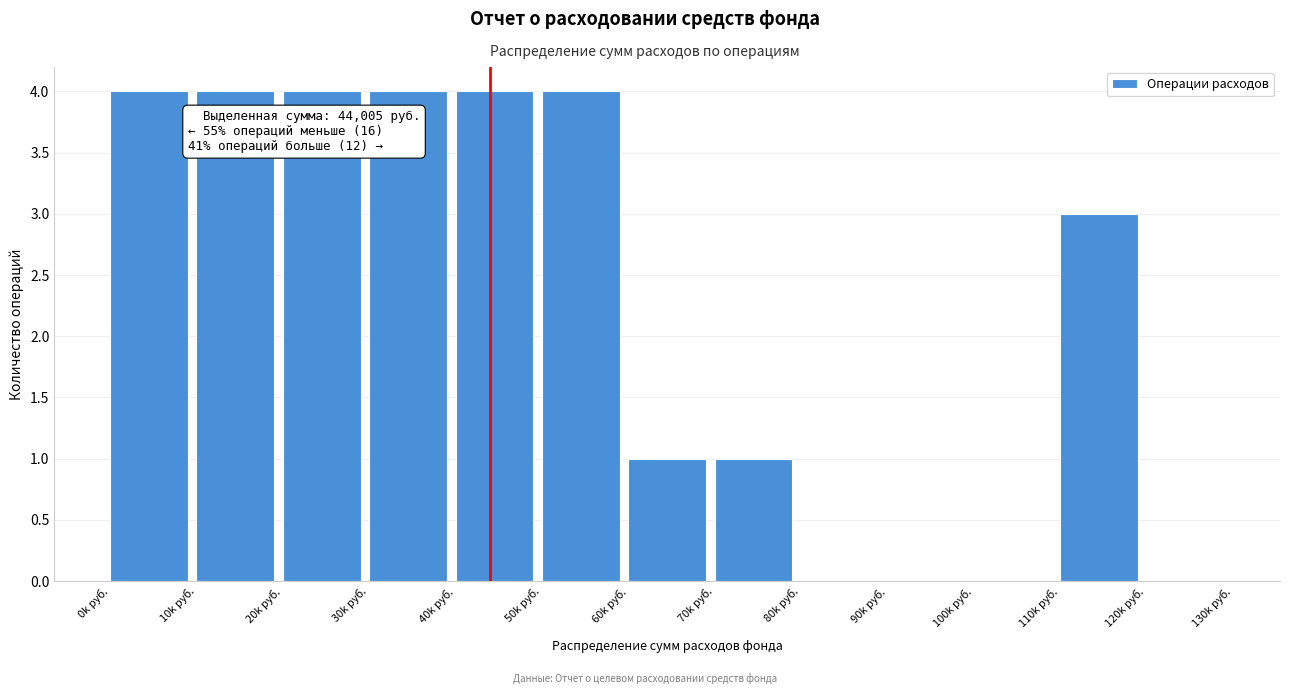

Reading left to right, transcribe all the data shown in this chart.

0k руб.=4	10k руб.=4	20k руб.=4	30k руб.=4	40k руб.=4	50k руб.=4	60k руб.=1	70k руб.=1	80k руб.=0	90k руб.=0	100k руб.=0	110k руб.=3	120k руб.=0